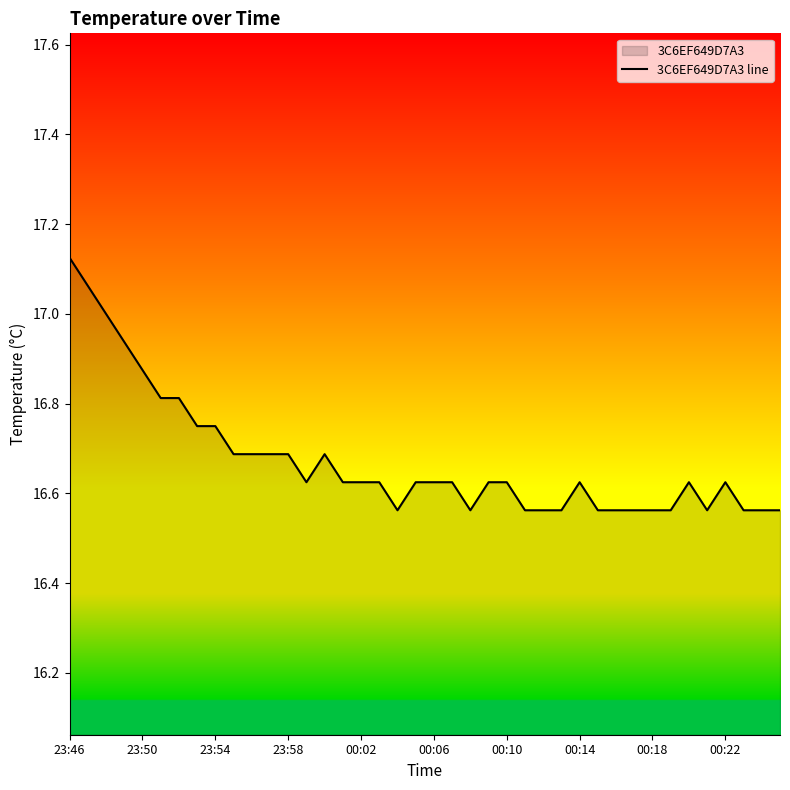

True or false: the data shows 29.1 at 23:50.

False